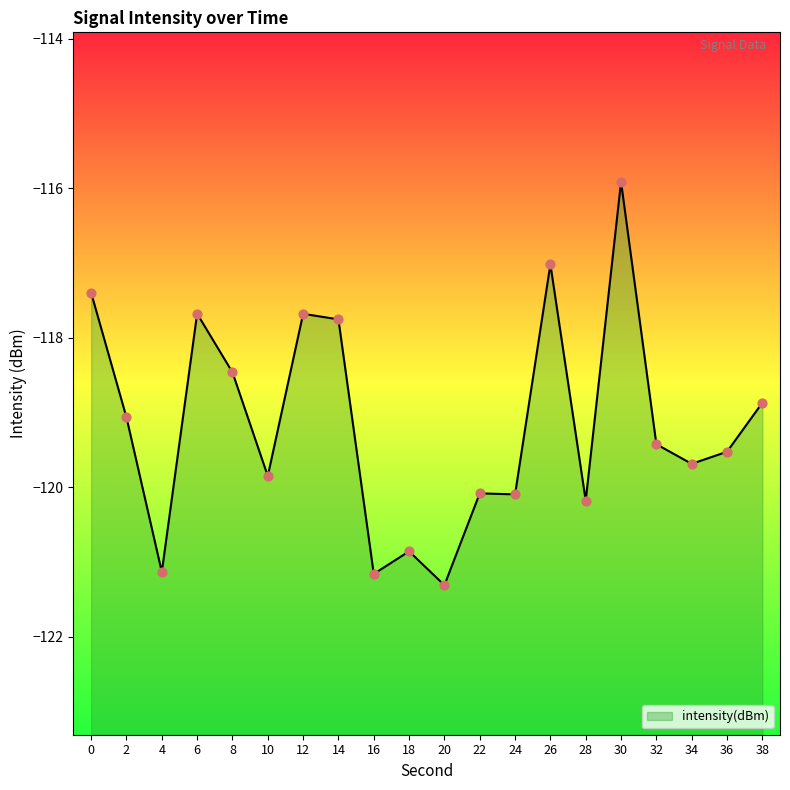

What is the change in value from 12 to 32?

-1.7